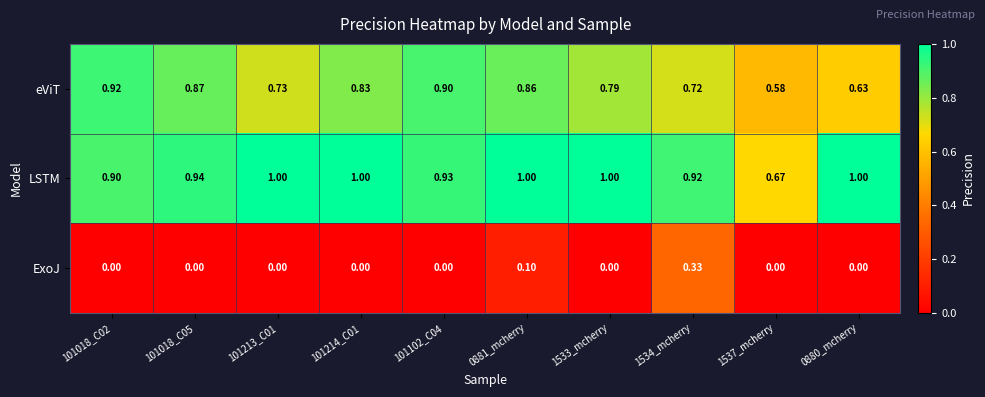

Which series has the largest total across all categories?

LSTM